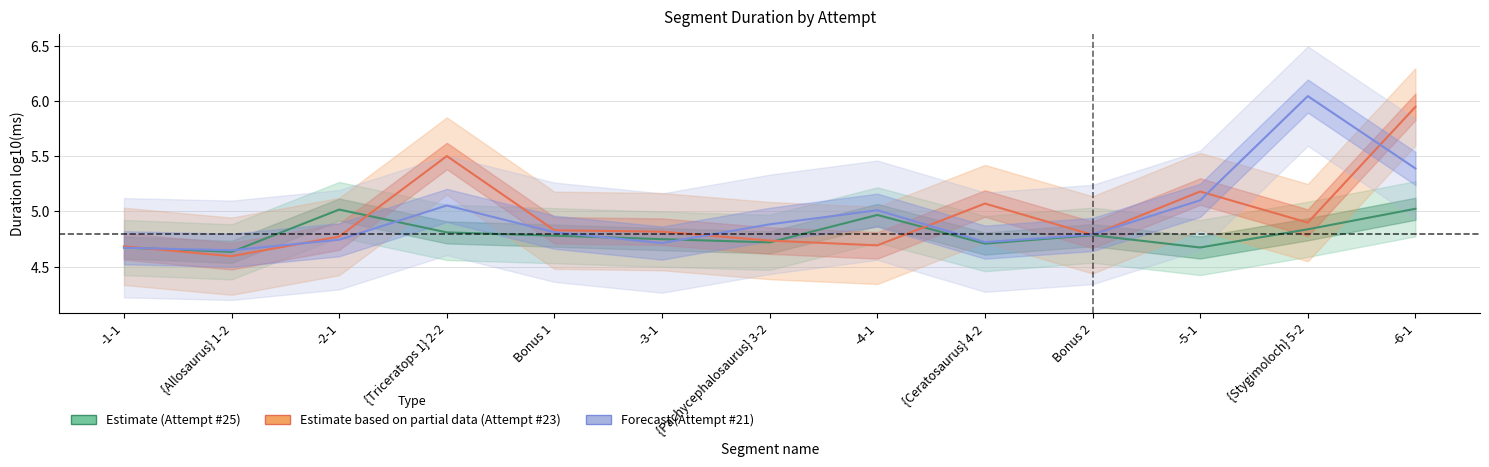

Rank the categories by Estimate (Attempt #25) value from highest to lowest.

-6-1, -2-1, -4-1, {Stygimoloch} 5-2, {Triceratops 1} 2-2, Bonus 2, Bonus 1, -3-1, {Pachycephalosaurus} 3-2, {Ceratosaurus} 4-2, -1-1, -5-1, {Allosaurus} 1-2